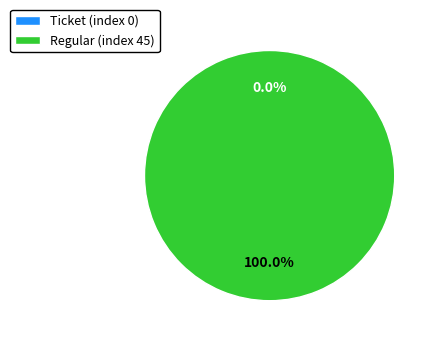

Between Ticket (index 0) and Regular (index 45), which is larger?

Regular (index 45)